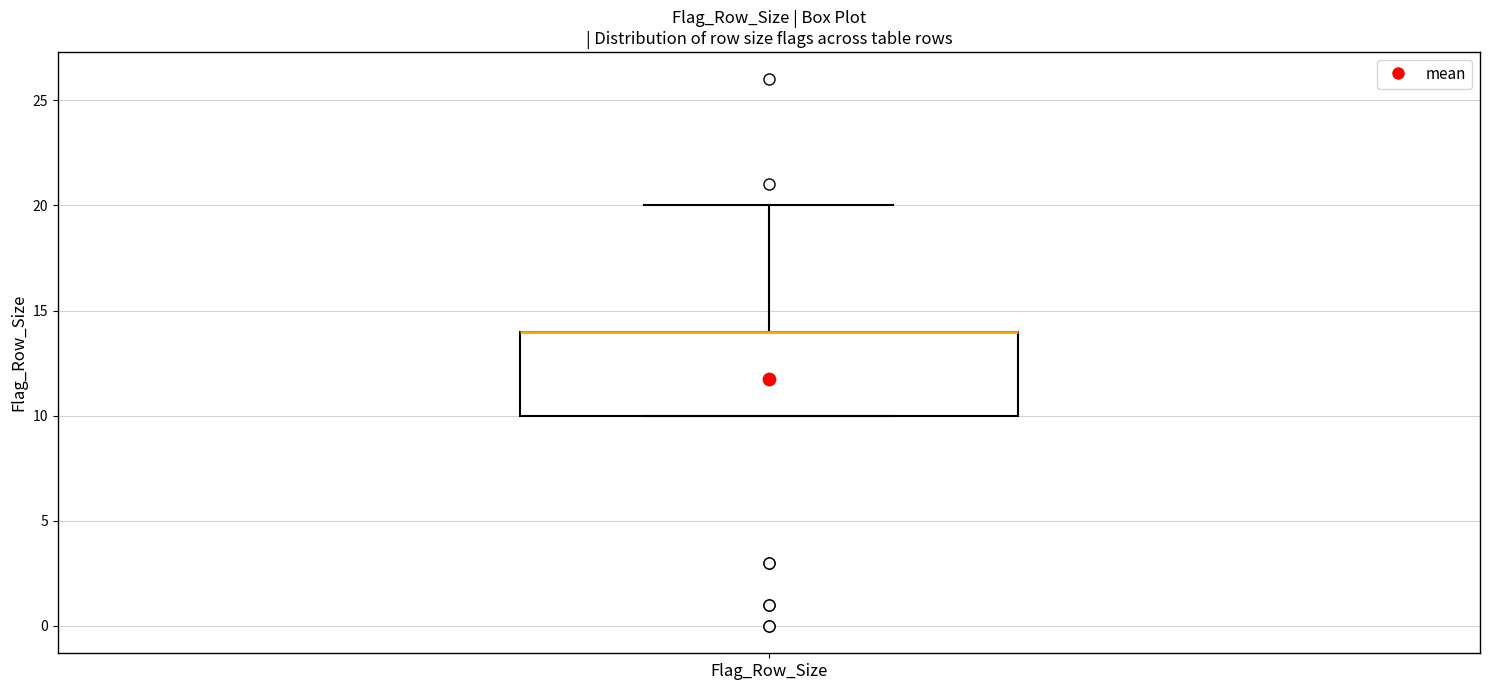

Where is the upper edge of the box for Flag_Row_Size on the y-axis? The values are not printed on the chart, so give them approximately, as read against the axis.

14